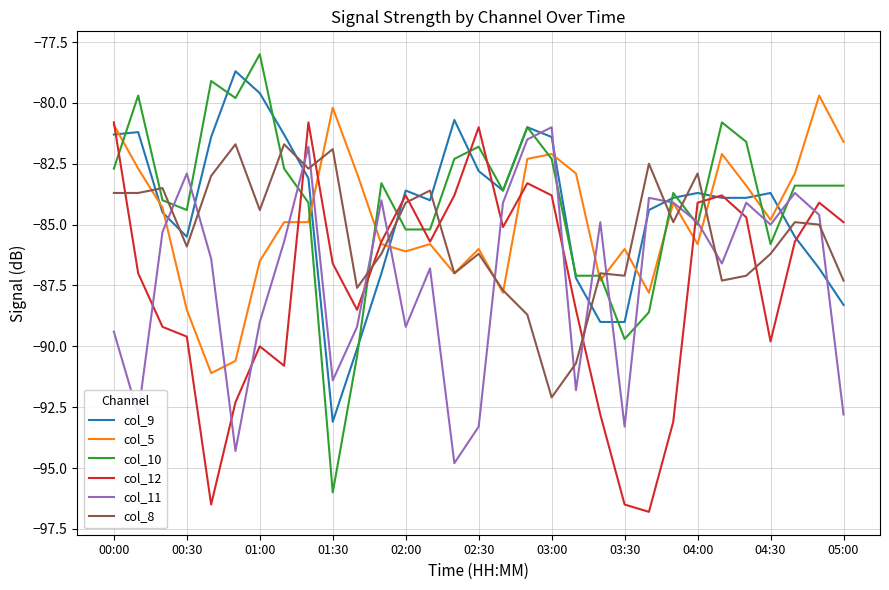

Which series has the largest range (max minus min)?

col_10